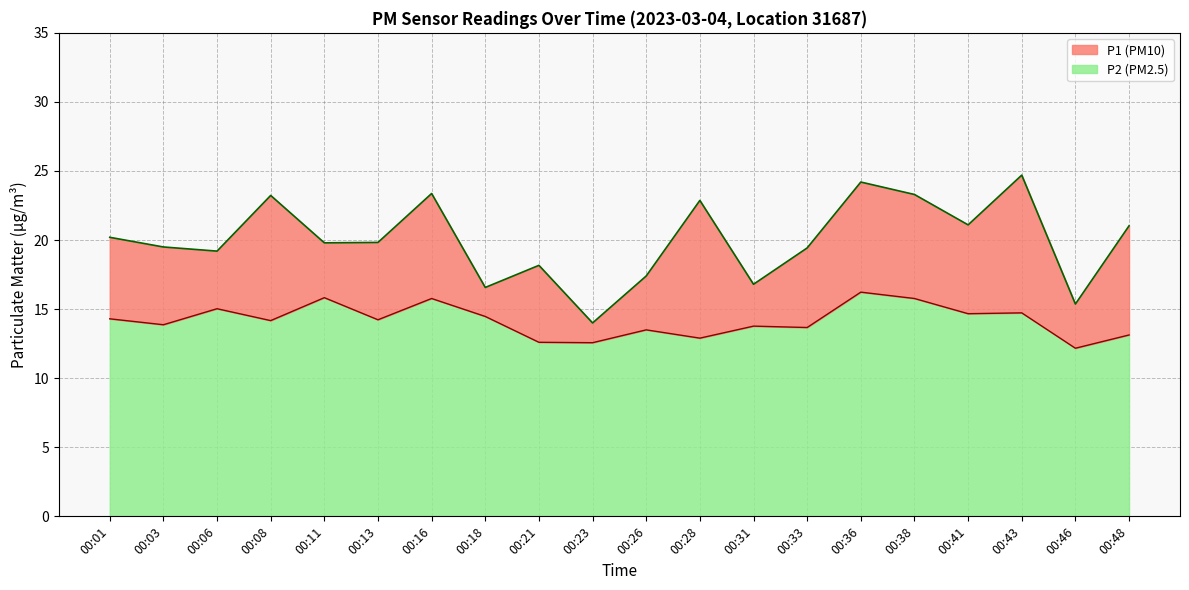

True or false: P1 has a value of 31.3 at 00:41.

False